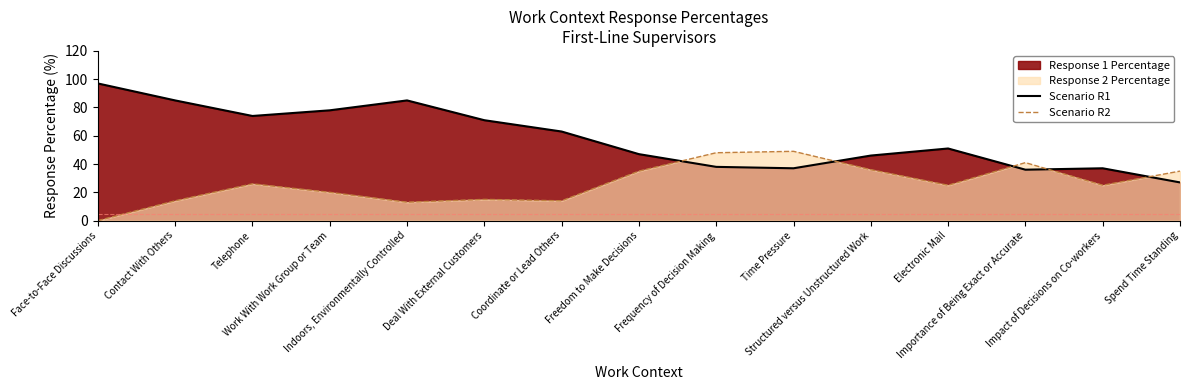

Which label corresponds to the largest value in the chart?

Face-to-Face Discussions